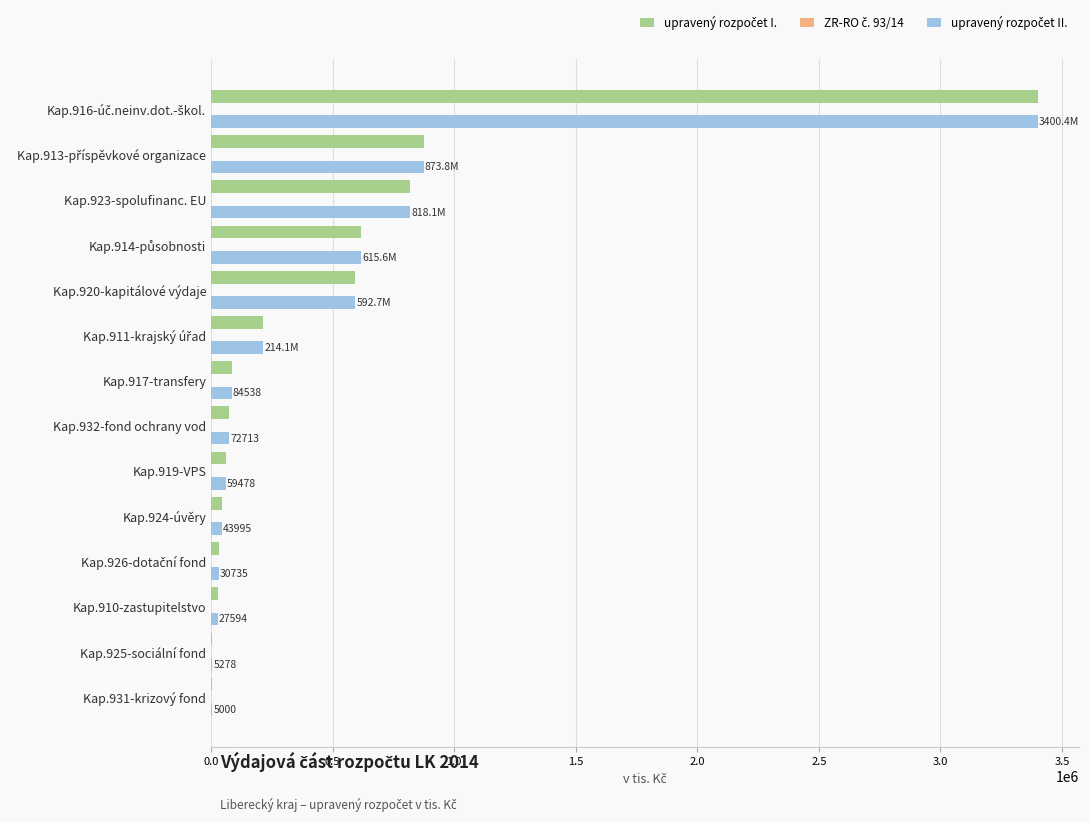

At how many categories does at least one series exceed 1392380?

1